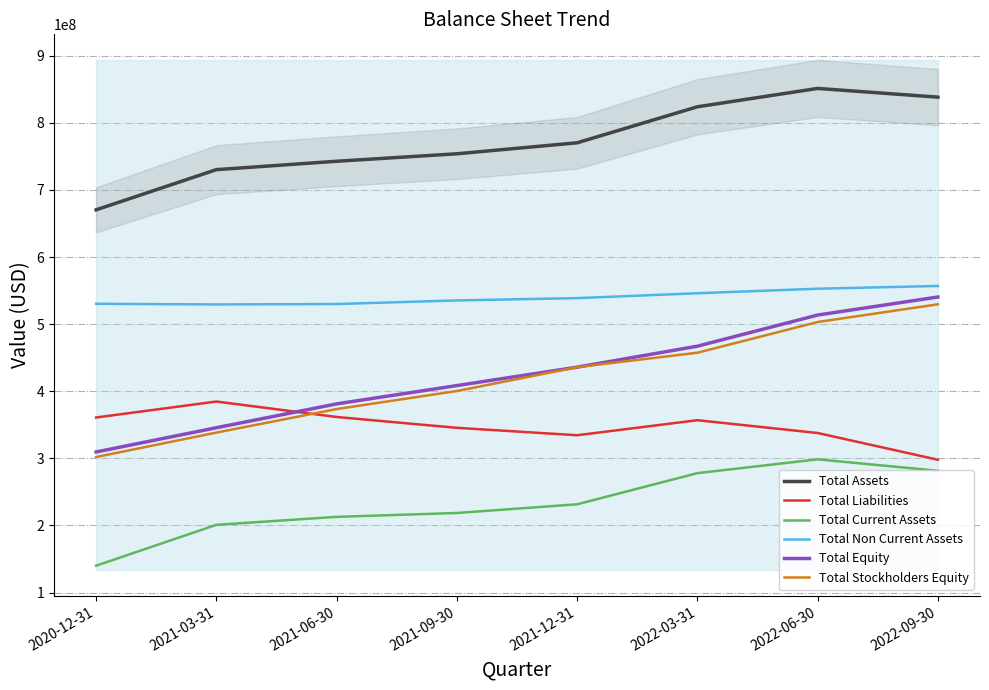

At which category is the sum across all series the highest?

2022-06-30